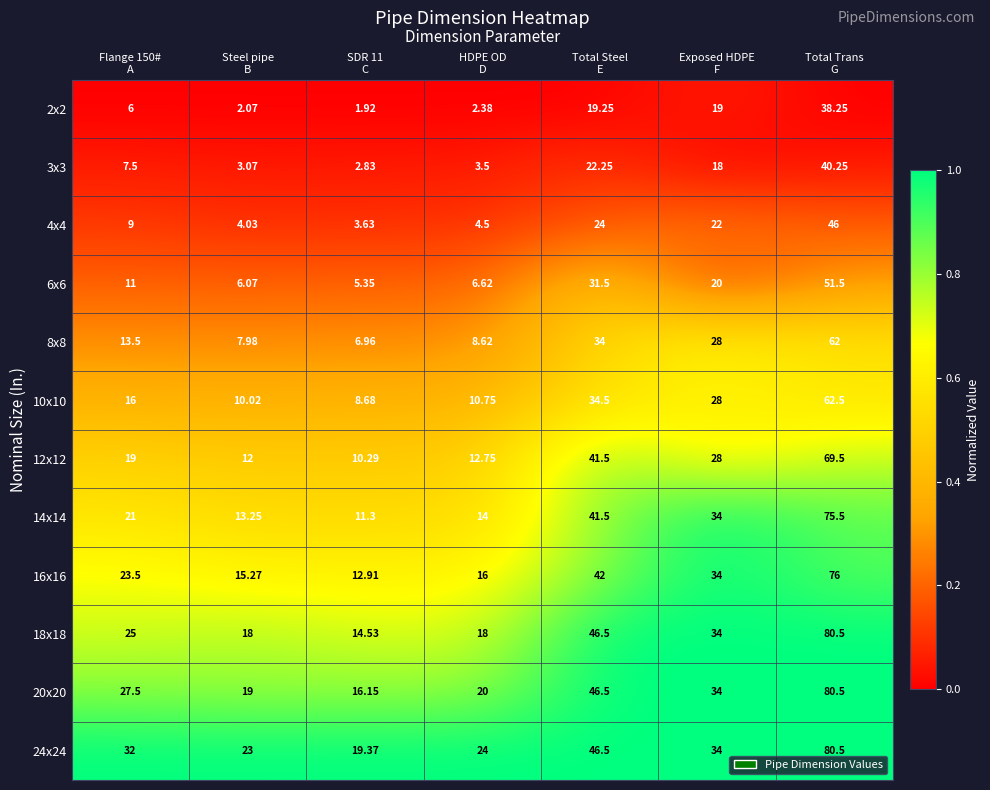

How many data points does each series have?

7